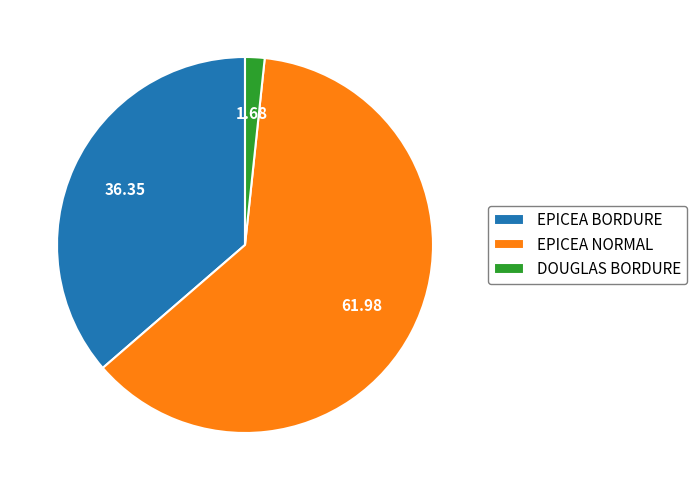

Which category has the biggest portion of the pie?

EPICEA NORMAL